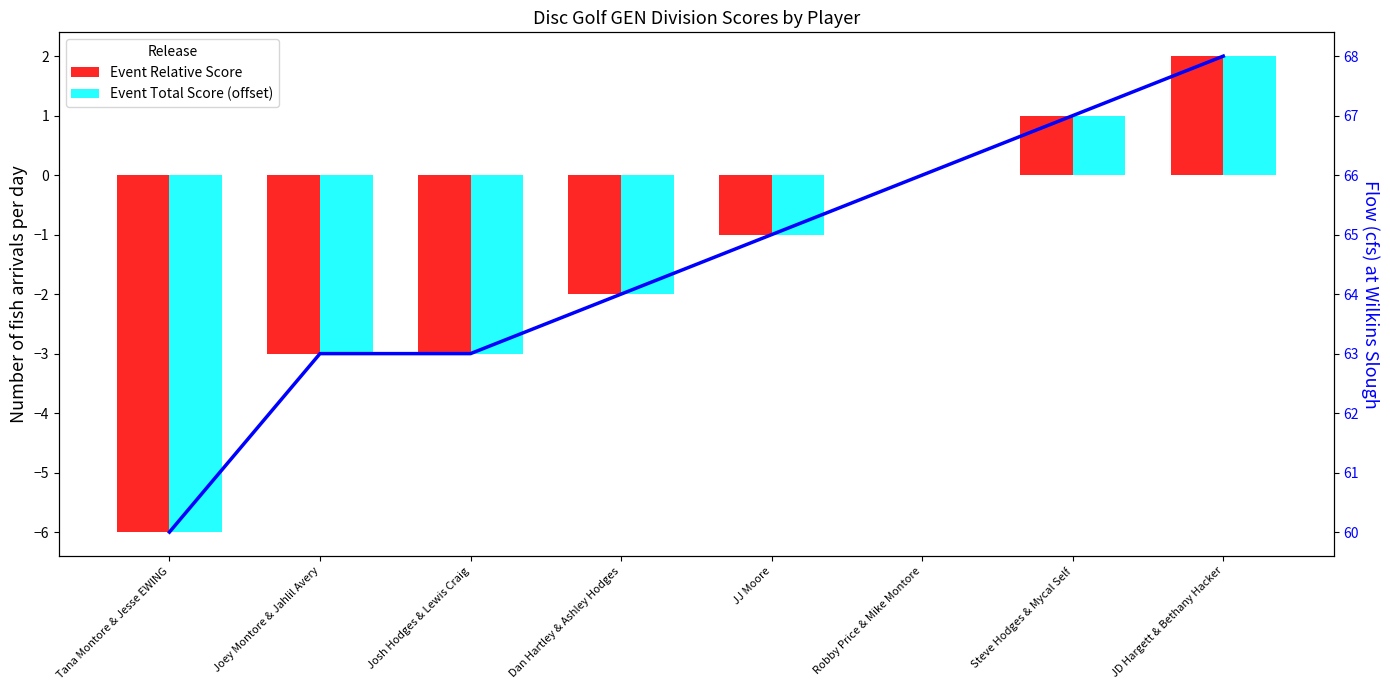

Are the bars horizontal?

No